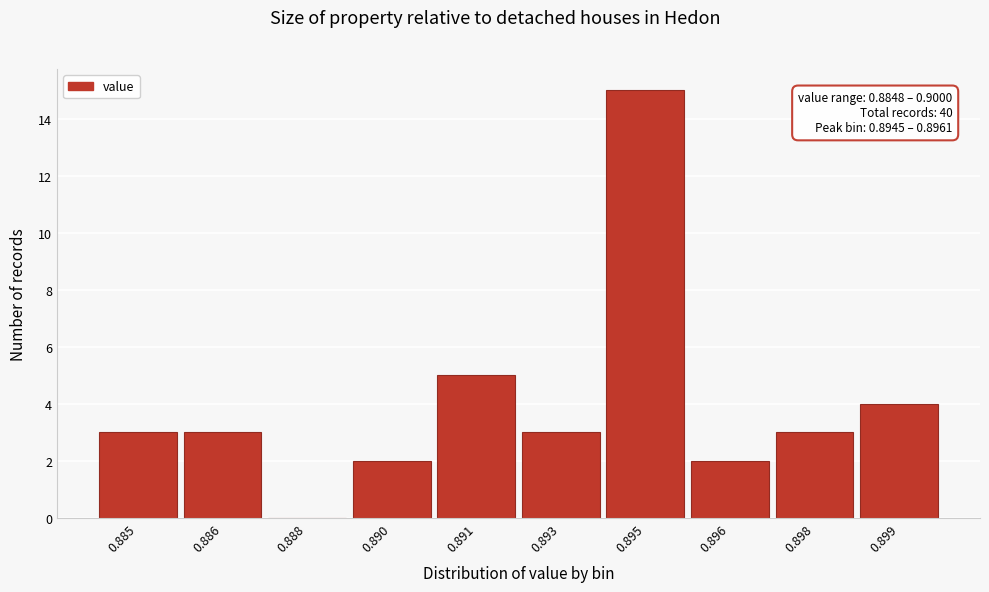

Reading left to right, list all the values displayed in this chart.

0.885=3	0.886=3	0.888=0	0.890=2	0.891=5	0.893=3	0.895=15	0.896=2	0.898=3	0.899=4